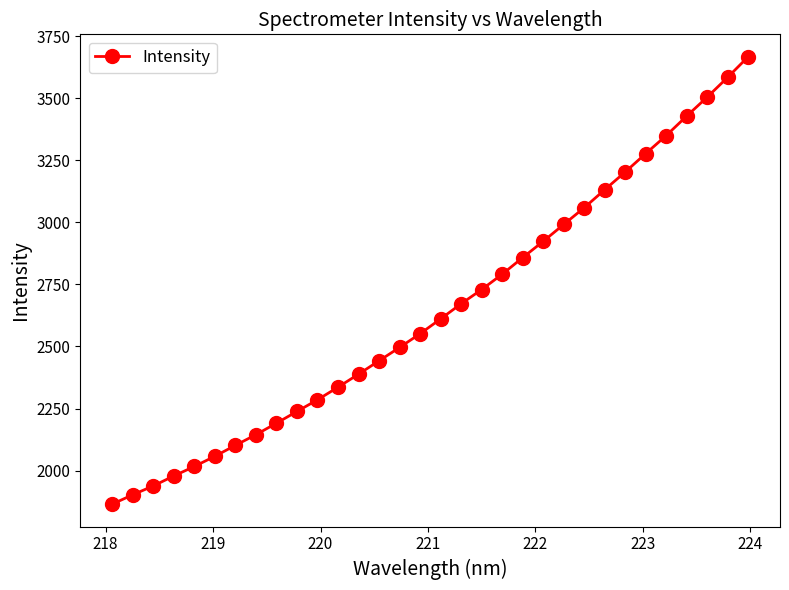

What is the minimum value shown in the chart?

1864.4